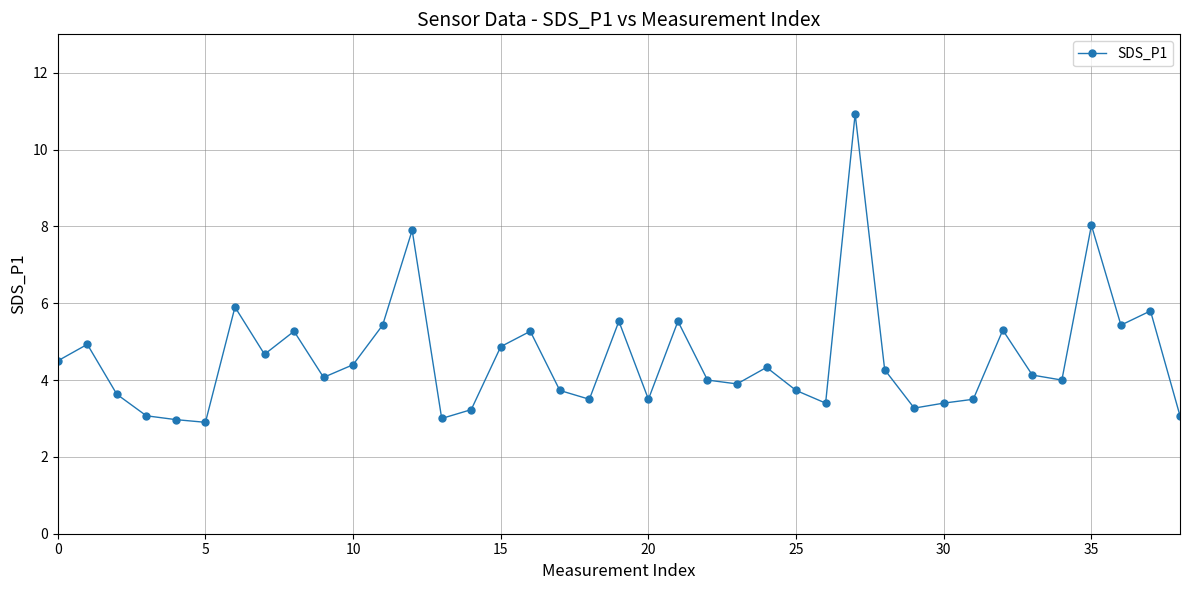

What is the value of the 13th point from the left?

7.9